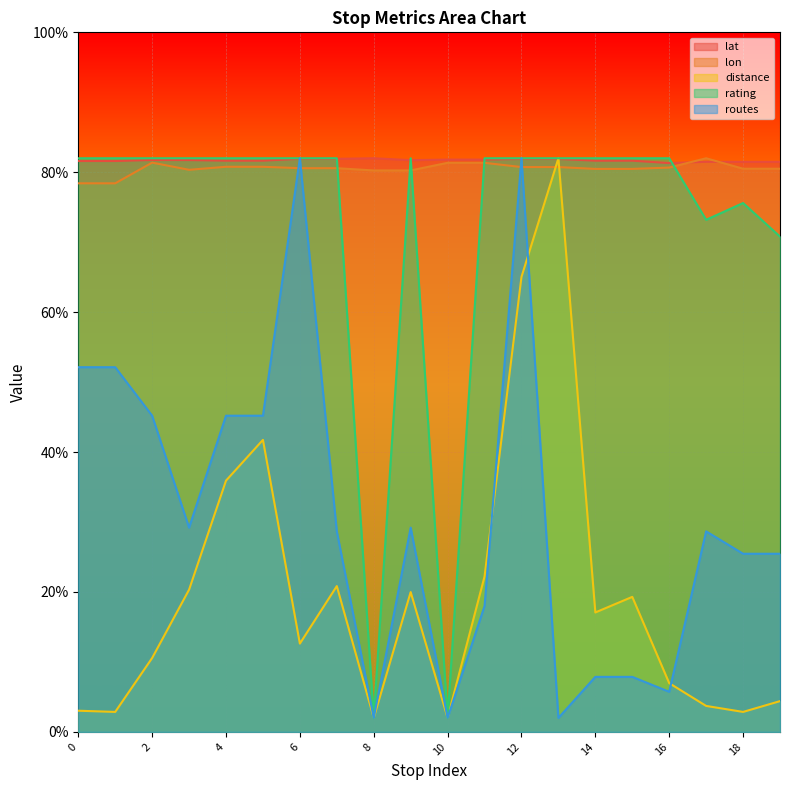

How many lines are shown in the chart?

5